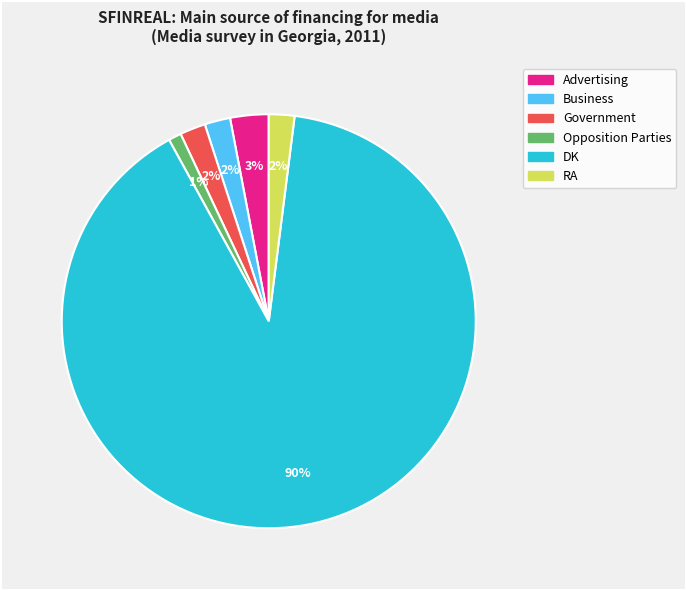

To the nearest percent, what is the average slice percentage?

17%